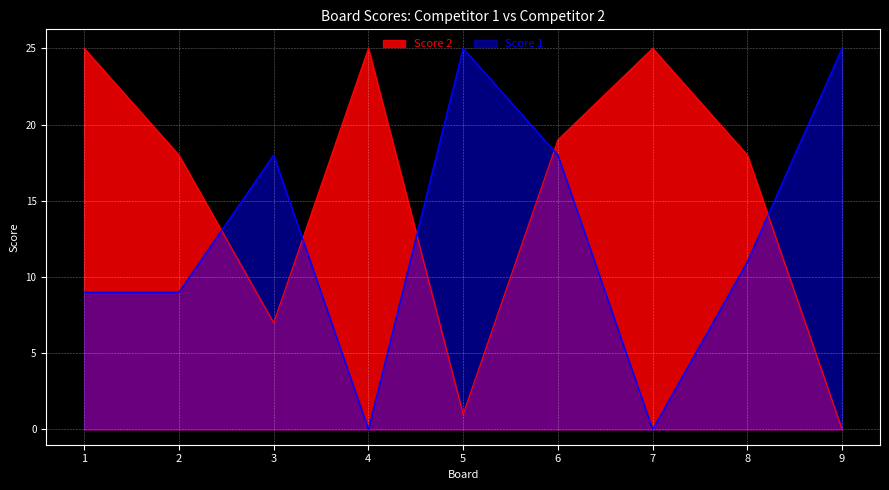

True or false: Score 1 and Score 2 intersect in this chart.

True